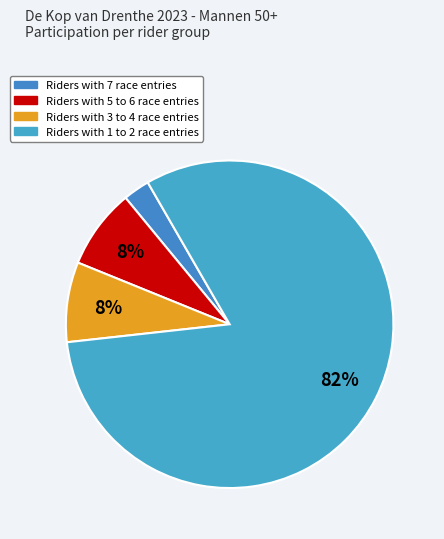

To the nearest percent, what is the average slice percentage?

25%